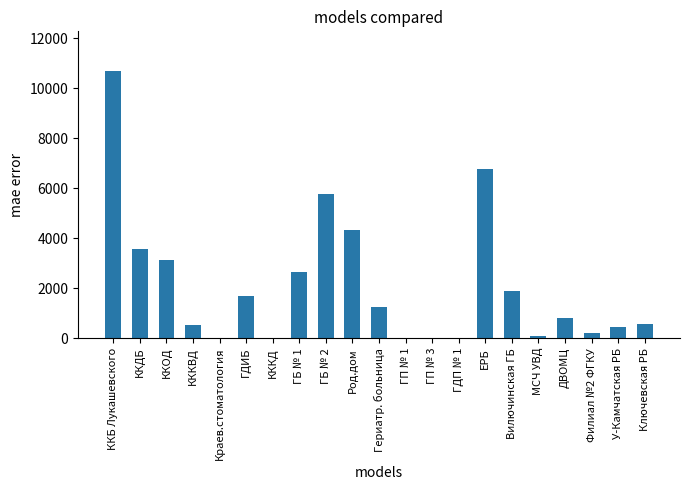

At which category does the chart reach its peak across all series?

ККБ Лукашевского